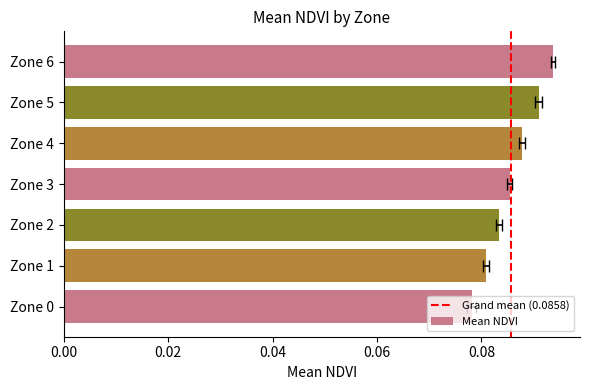

Between Zone 3 and Zone 0, which is larger?

Zone 3